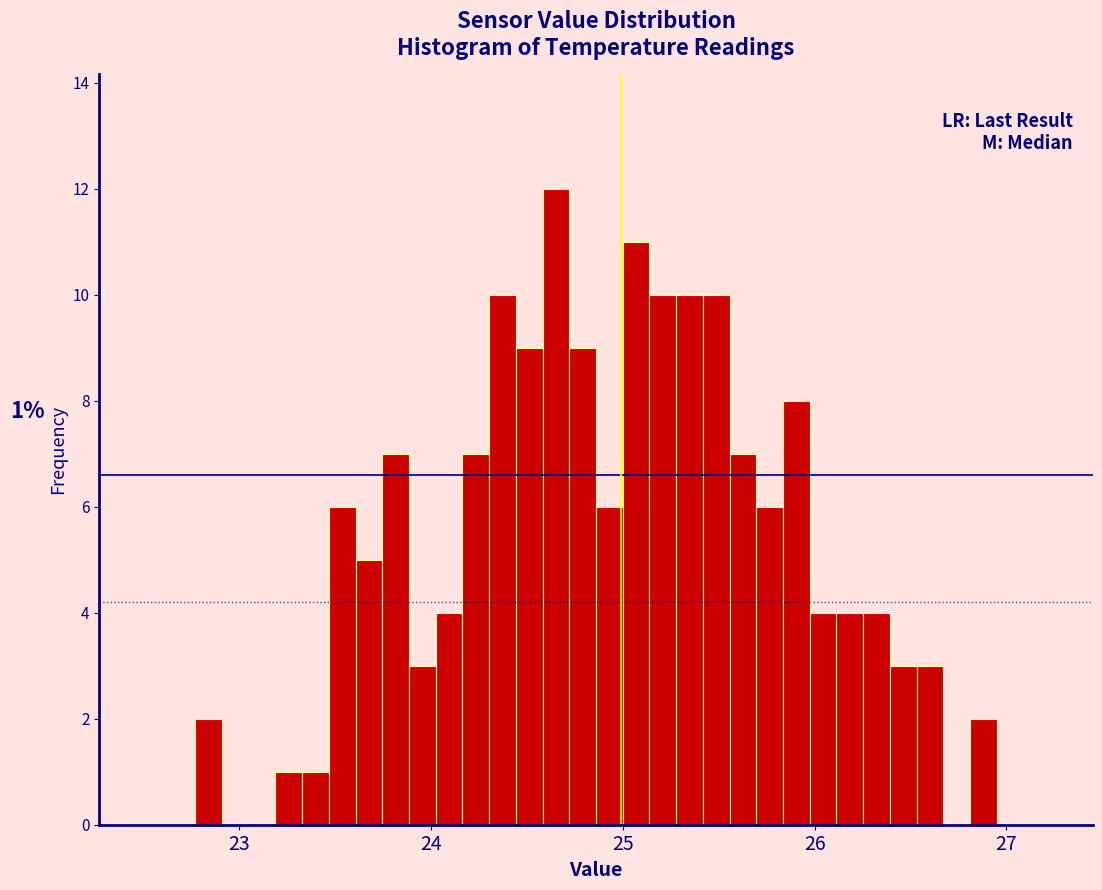

Read against the x-axis, roughly where is the centre of the tallest bar?

24.7